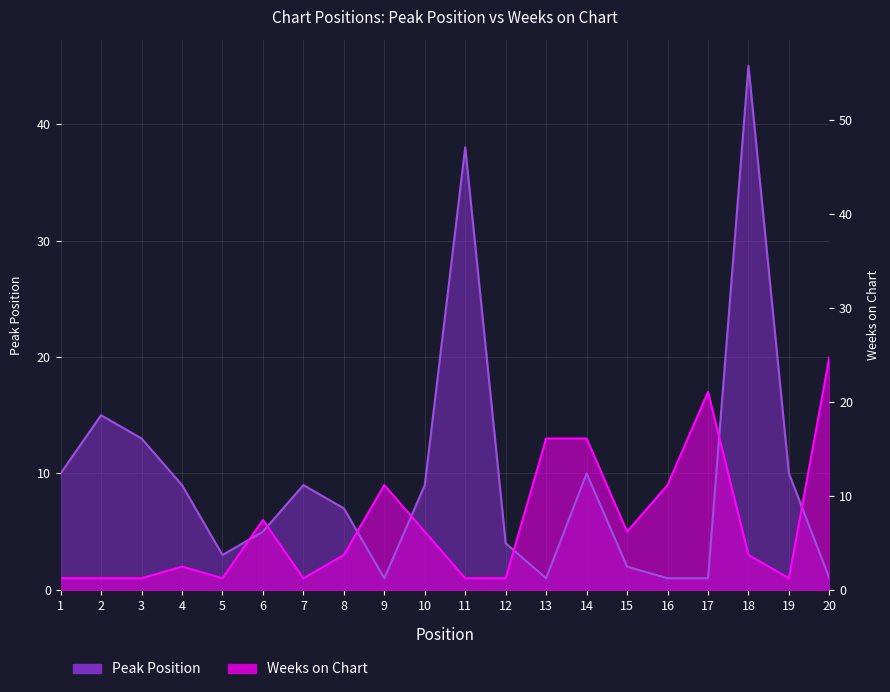

The Weeks on Chart series shows 9 at 10. True or false?

True